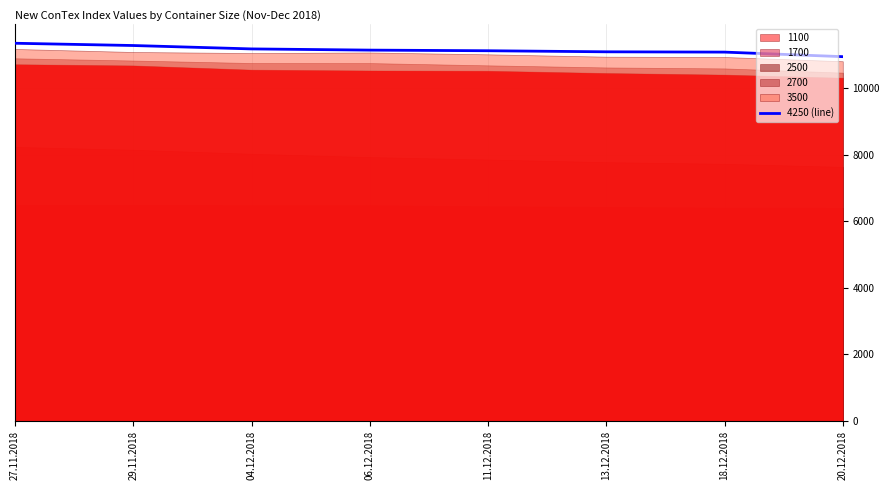

List the labels in order of value, smallest first.

20.12.2018, 18.12.2018, 13.12.2018, 11.12.2018, 06.12.2018, 04.12.2018, 29.11.2018, 27.11.2018